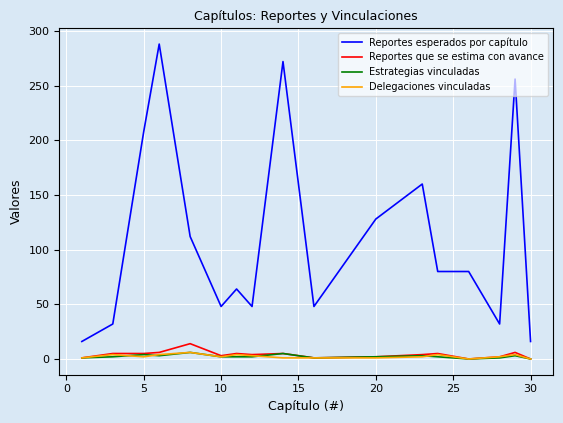

Count the Delegaciones vinculadas values in the range 1 to 4.

14